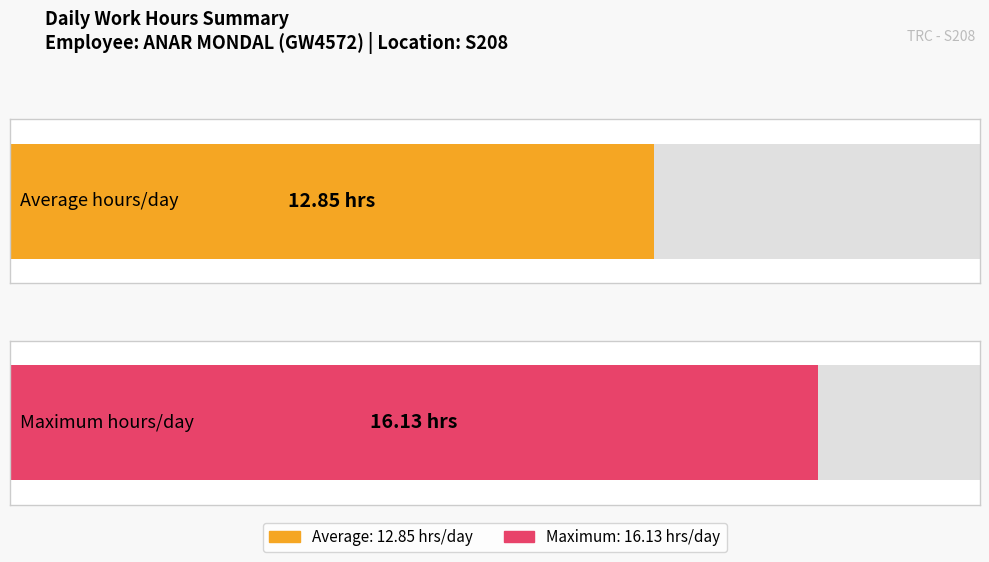

What is the average value?

12.8